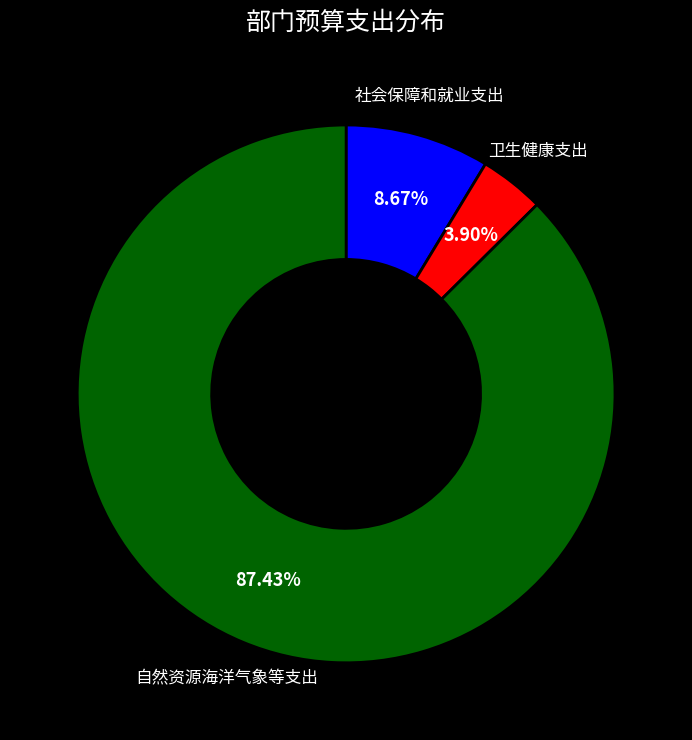

Between 社会保障和就业支出 and 自然资源海洋气象等支出, which is larger?

自然资源海洋气象等支出